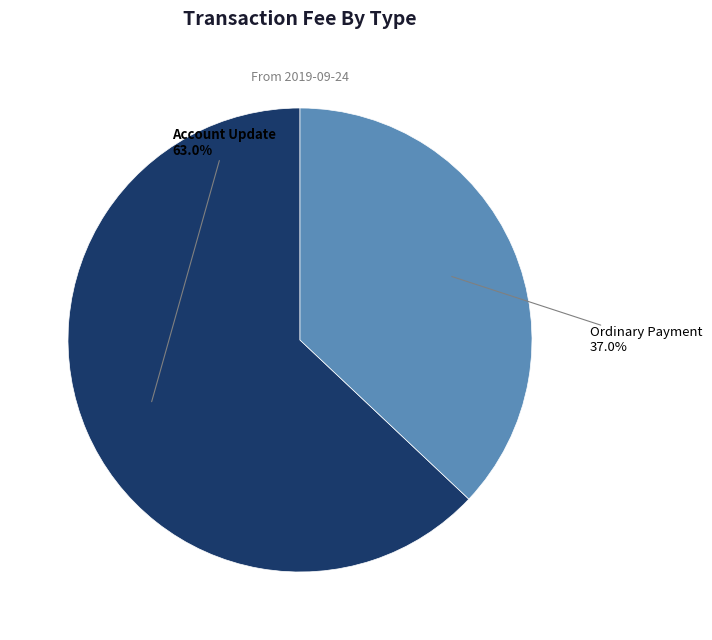

Does any single category account for the majority?

Yes